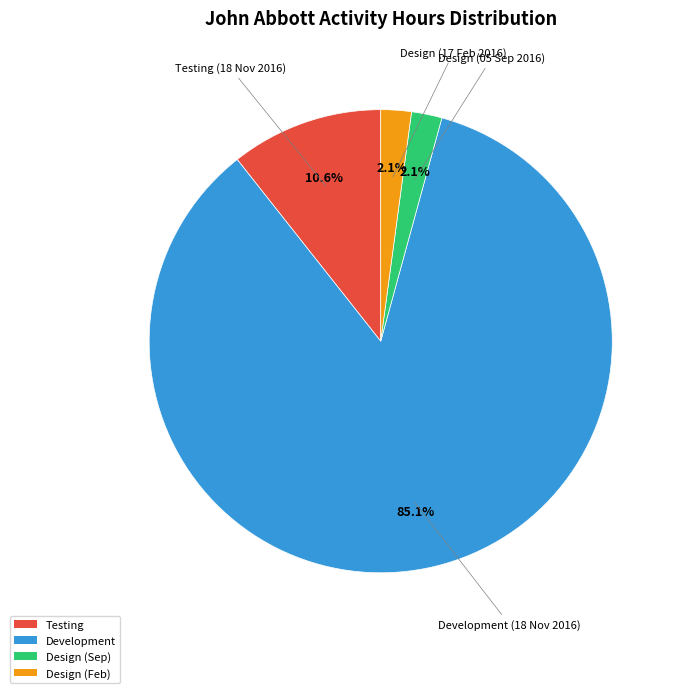

Between Design (Feb) and Testing, which is larger?

Testing